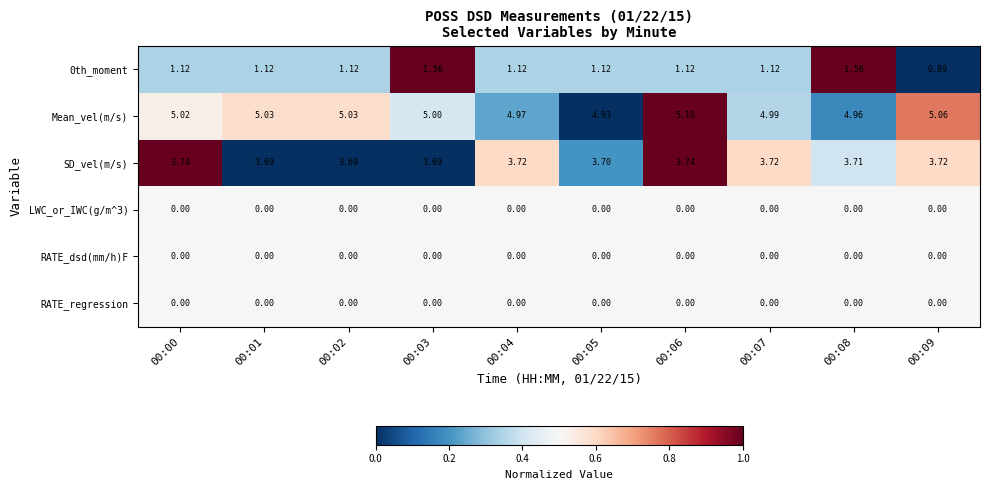

Is the value of 0th_moment at 00:02 greater than the value of RATE_dsd(mm/h)F at 00:07?

Yes